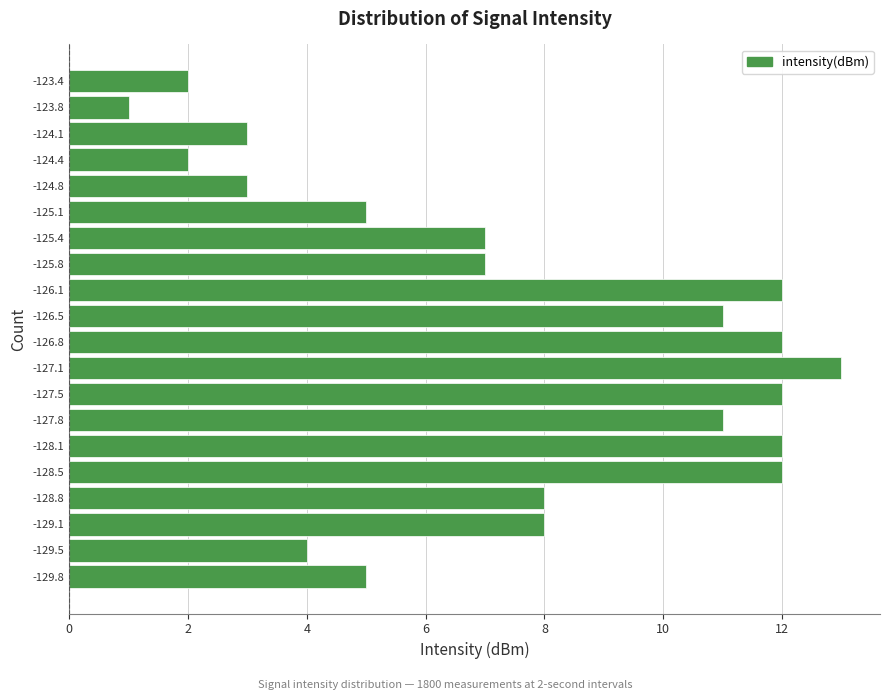

Reading bottom to top, extract all data points from this chart.

-129.8=5	-129.5=4	-129.1=8	-128.8=8	-128.5=12	-128.1=12	-127.8=11	-127.5=12	-127.1=13	-126.8=12	-126.5=11	-126.1=12	-125.8=7	-125.4=7	-125.1=5	-124.8=3	-124.4=2	-124.1=3	-123.8=1	-123.4=2